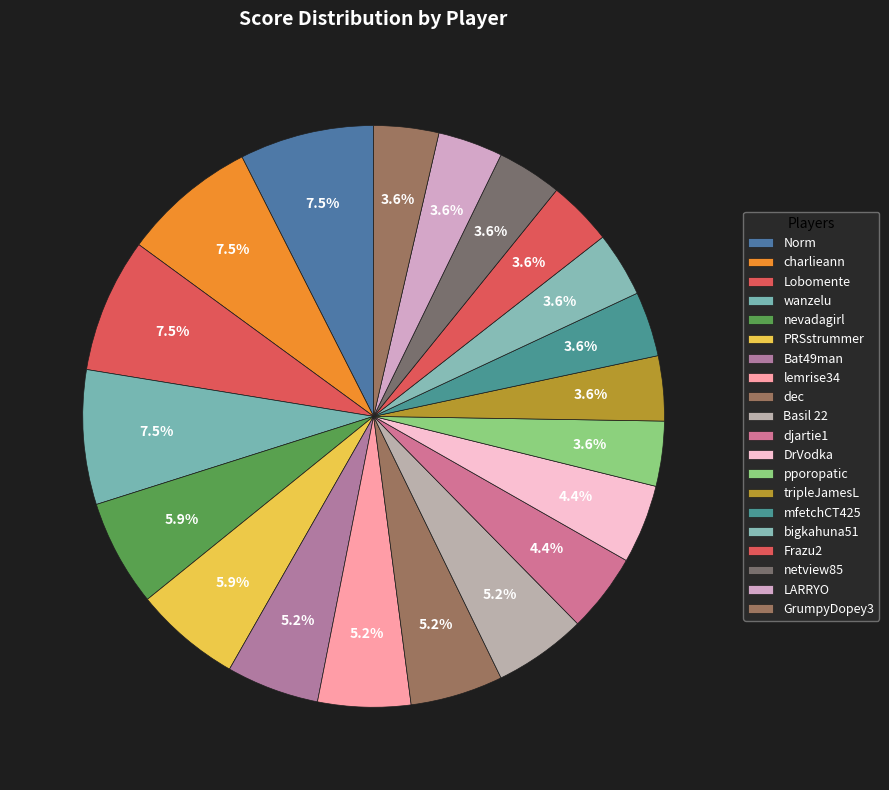

What is the smallest slice in the pie chart?

pporopatic